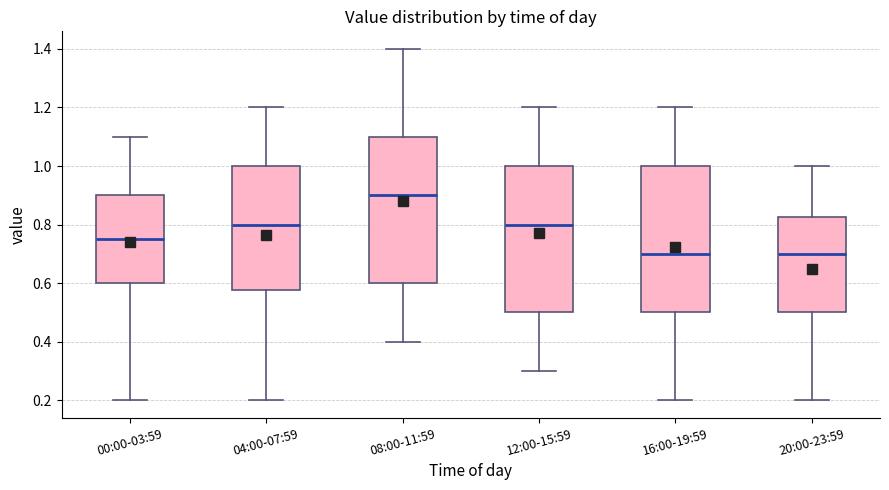

Reading left to right, read every box against the y-axis: the position of its median line, the range the box covers, and the ends of its whiskers. The values are not printed on the chart, so give them approximately, as read against the axis.

00:00-03:59: median 0.76, box 0.60 to 0.90, whiskers 0.20 to 1.10
04:00-07:59: median 0.80, box 0.58 to 1.00, whiskers 0.20 to 1.20
08:00-11:59: median 0.90, box 0.60 to 1.10, whiskers 0.40 to 1.40
12:00-15:59: median 0.80, box 0.50 to 1.00, whiskers 0.30 to 1.20
16:00-19:59: median 0.70, box 0.50 to 1.00, whiskers 0.20 to 1.20
20:00-23:59: median 0.70, box 0.50 to 0.82, whiskers 0.20 to 1.00